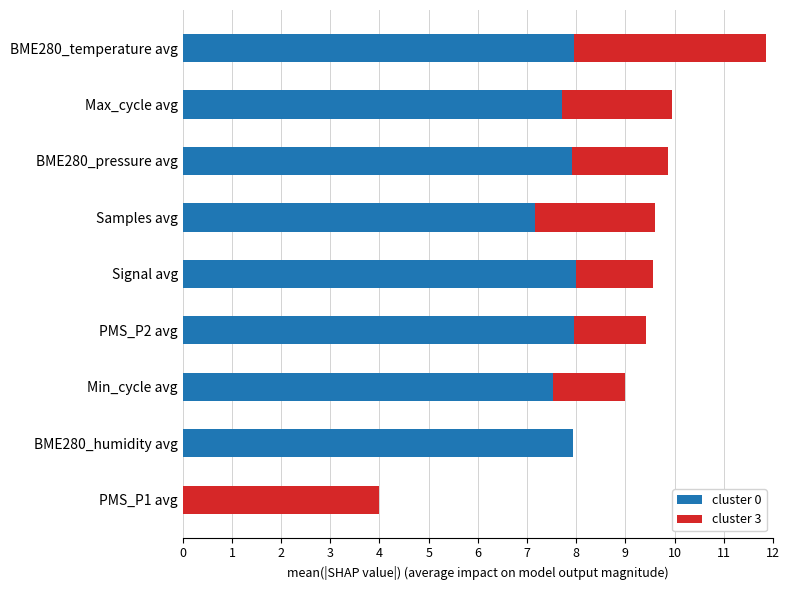

What is the sum of the cluster 0 values at BME280_humidity avg and BME280_temperature avg?

15.9